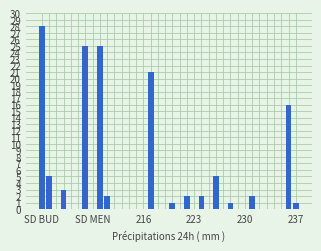

What is the sum of all values?

139